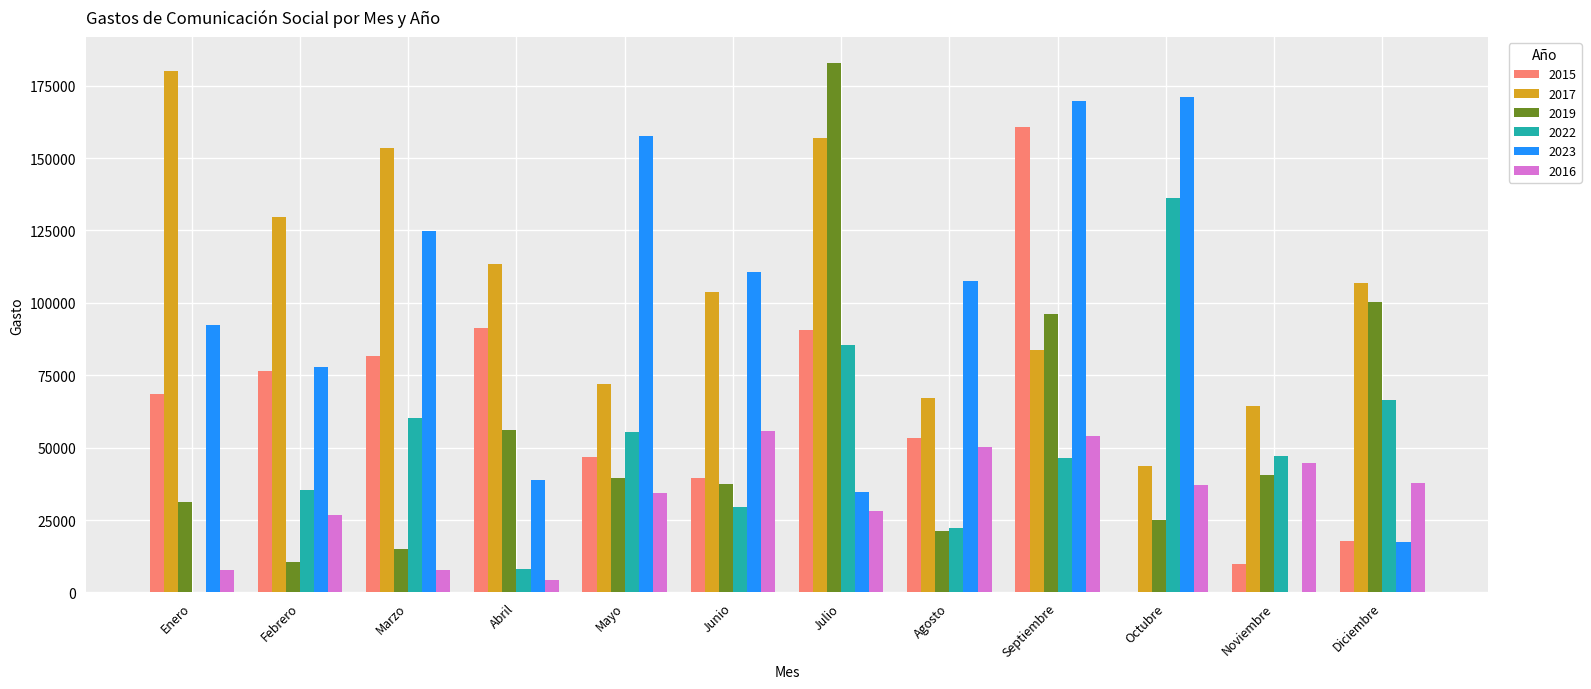

Count the number of categories in the chart.

12